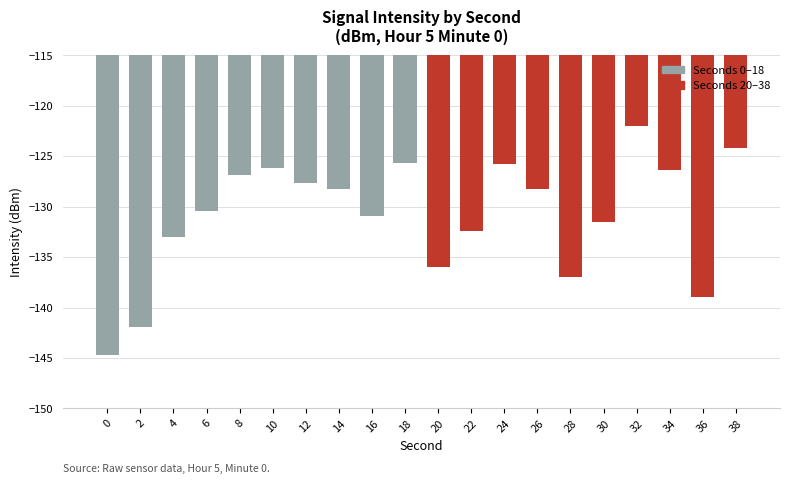

What is the change in value from 12 to 20?

-8.4